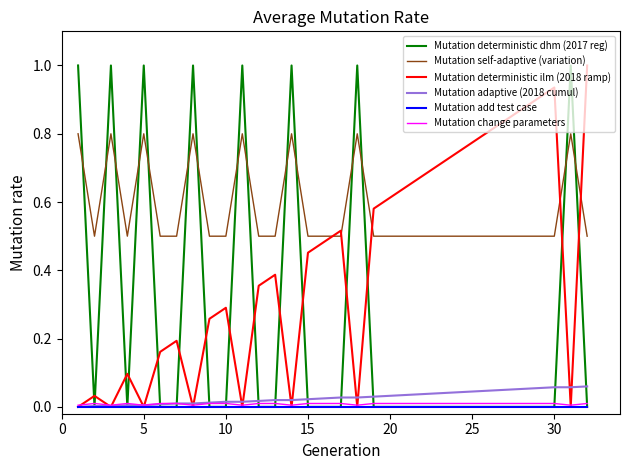

True or false: Mutation deterministic dhm (2017 reg) and Mutation self-adaptive (variation) intersect in this chart.

True